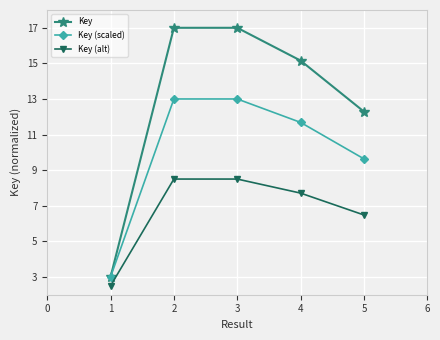

What is the difference between the maximum and minimum values in the Key series?

14.0